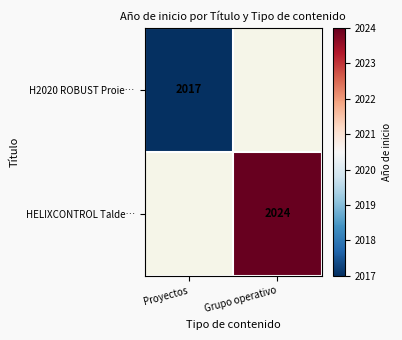

Is it true that H2020 ROBUST Proie… equals 421 at Proyectos?

False